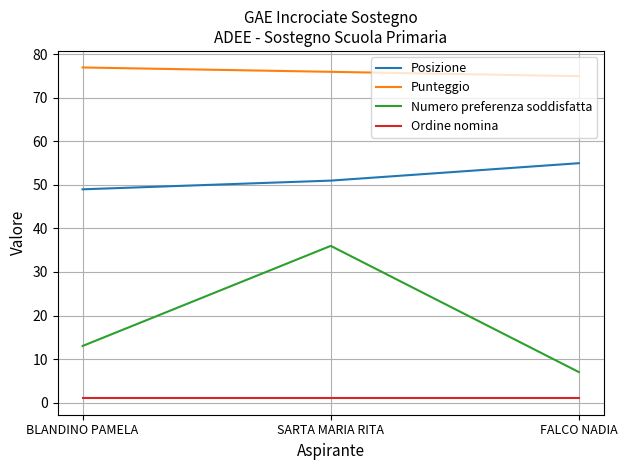

Count the number of categories in the chart.

3